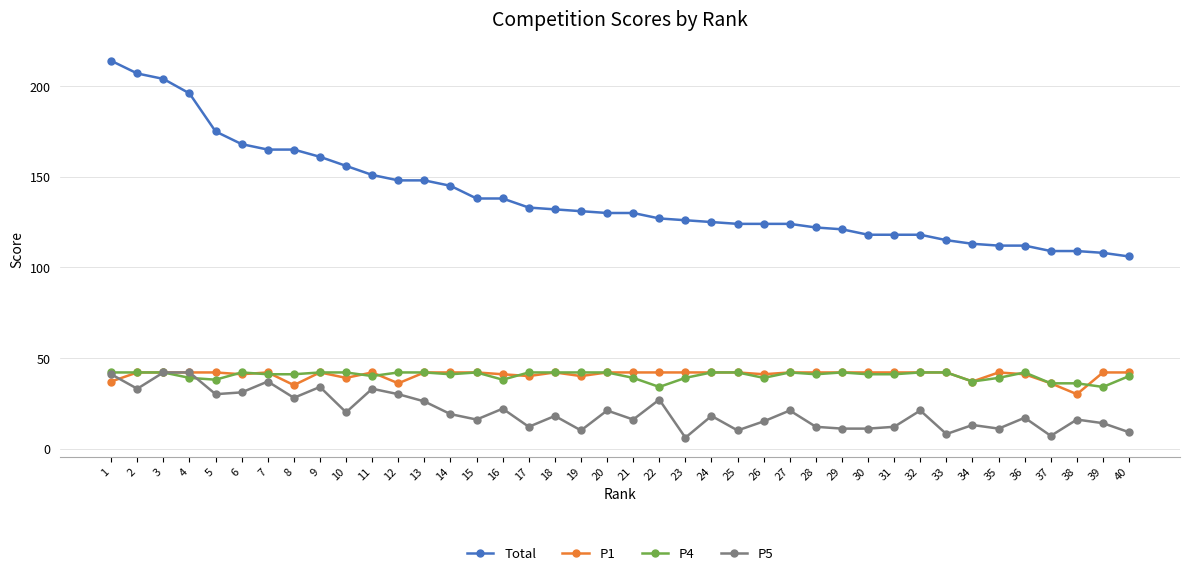

At how many categories does at least one series exceed 50?

40